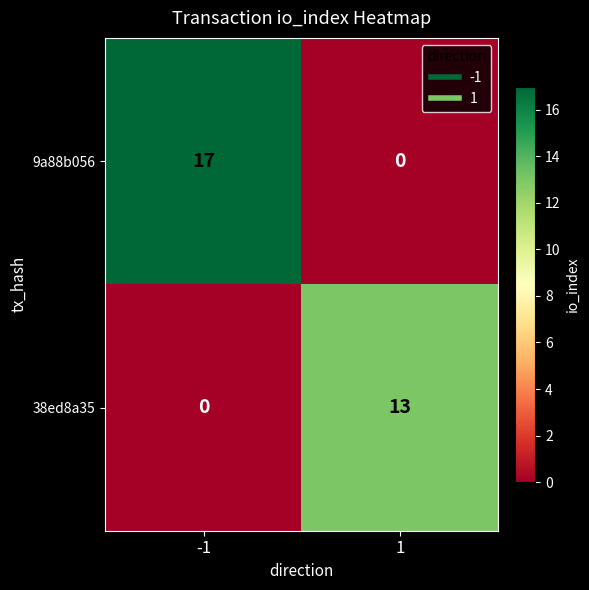

Rank the series by their maximum value, from lowest to highest.

38ed8a35, 9a88b056